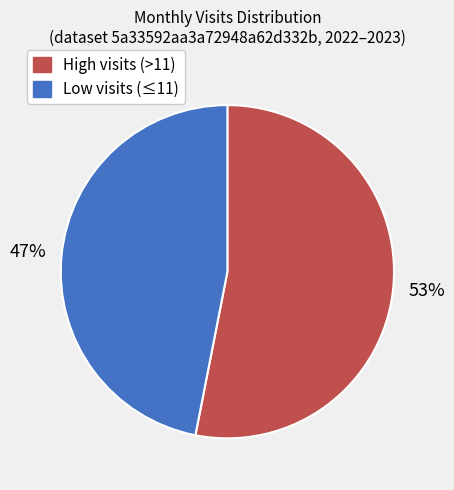

Is there any slice that represents more than half of the pie?

Yes